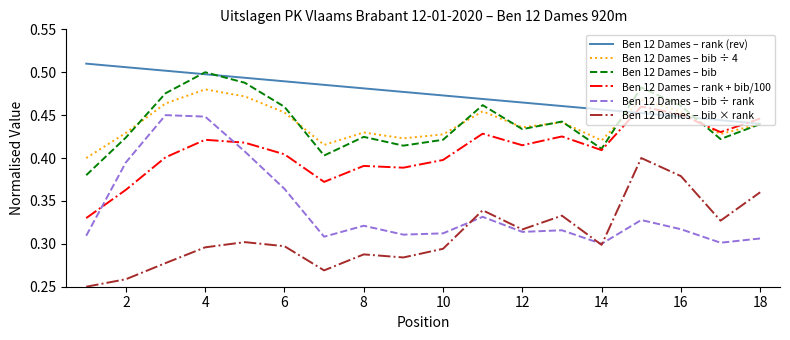

Which series has the largest total across all categories?

Ben 12 Dames – rank (rev)